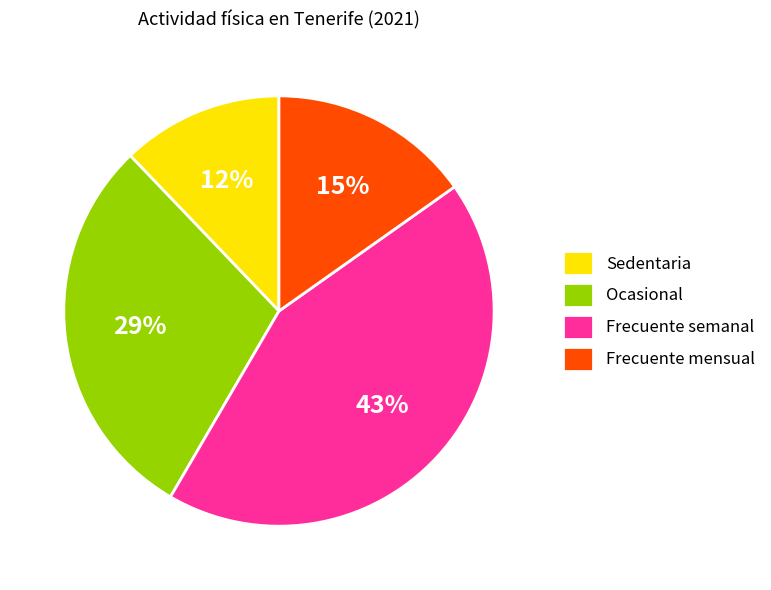

Which category has the smallest portion of the pie?

Sedentaria